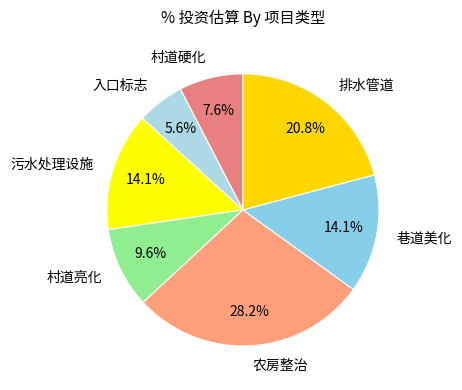

Does 入口标志 represent more than half of the total?

No